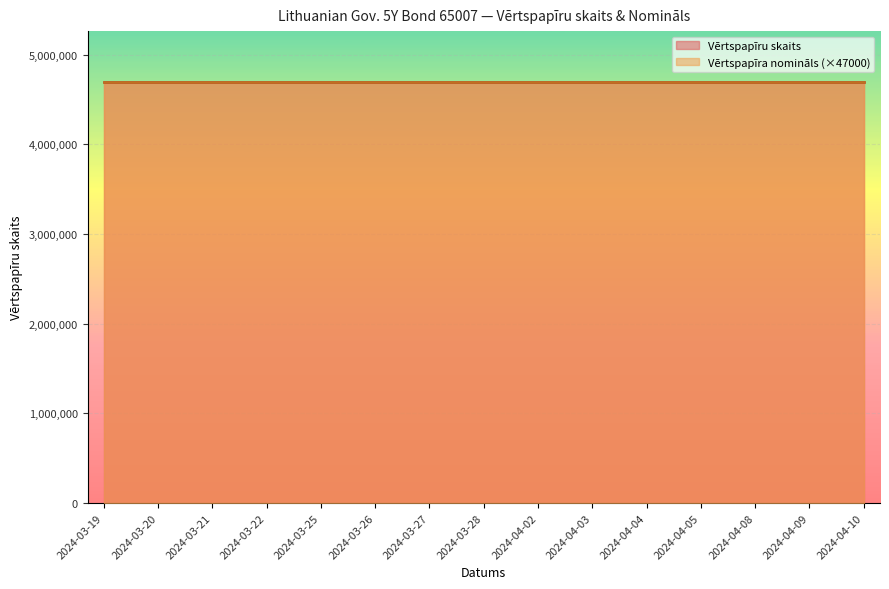

Is it true that Vērtspapīru skaits equals 1160465 at 2024-04-04?

False